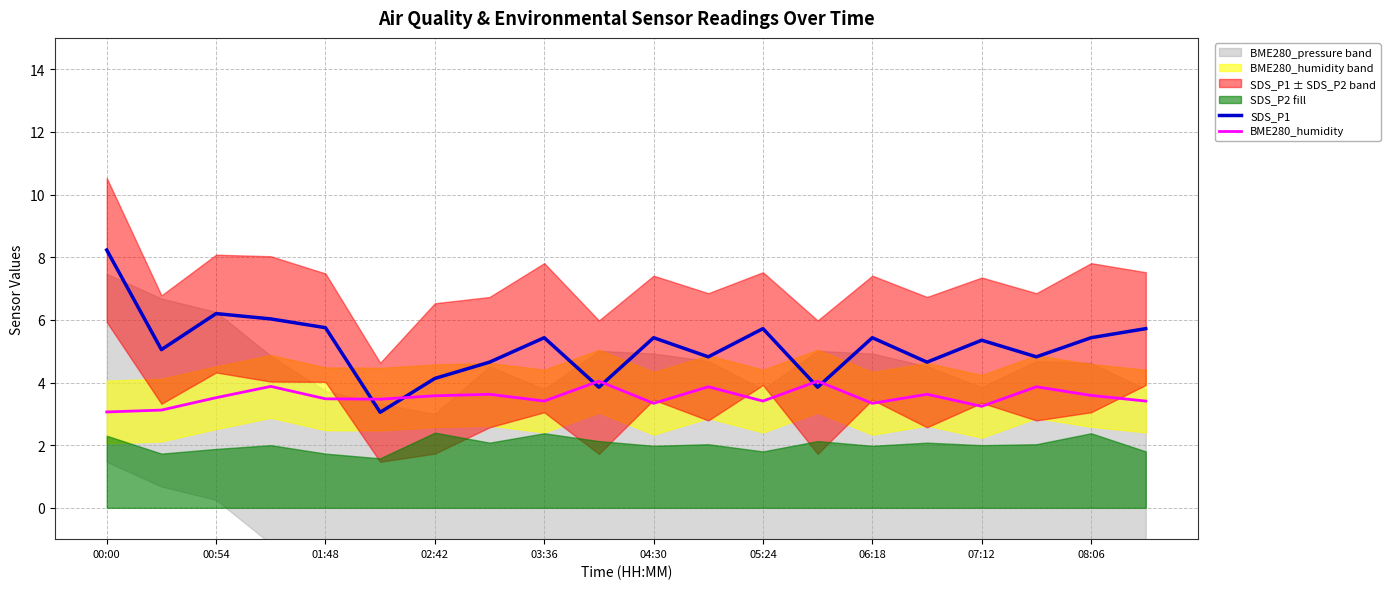

The SDS_P1 series shows 2.8 at 03:36. True or false?

False